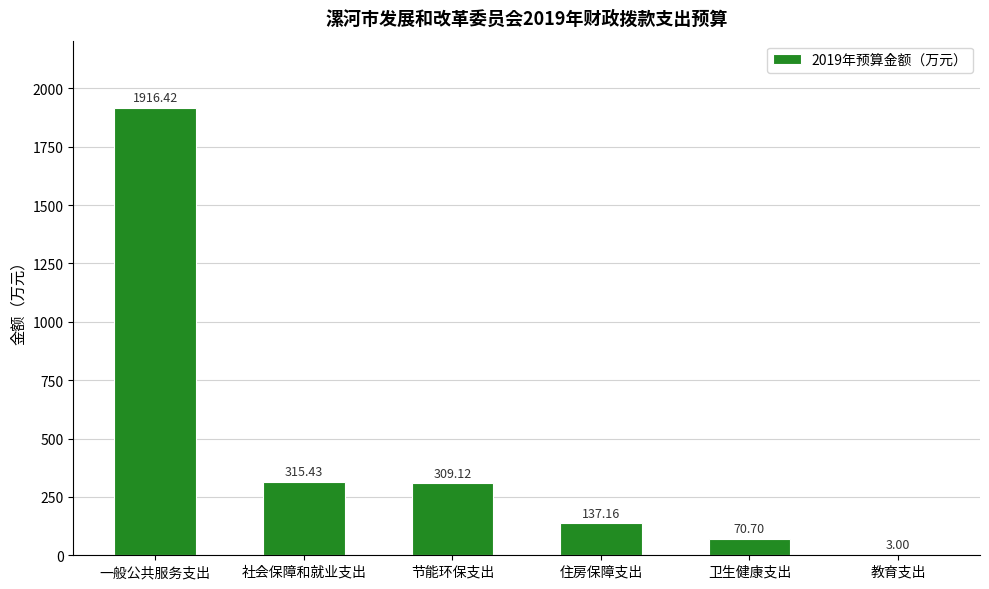

Reading left to right, extract all data points from this chart.

1916.4	315.4	309.1	137.2	70.7	3.0